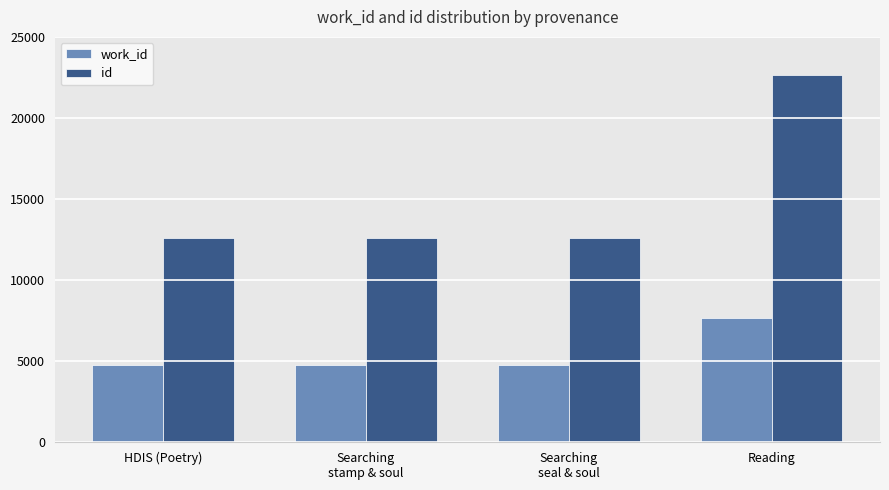

What position from the right is Searching
stamp & soul?

3